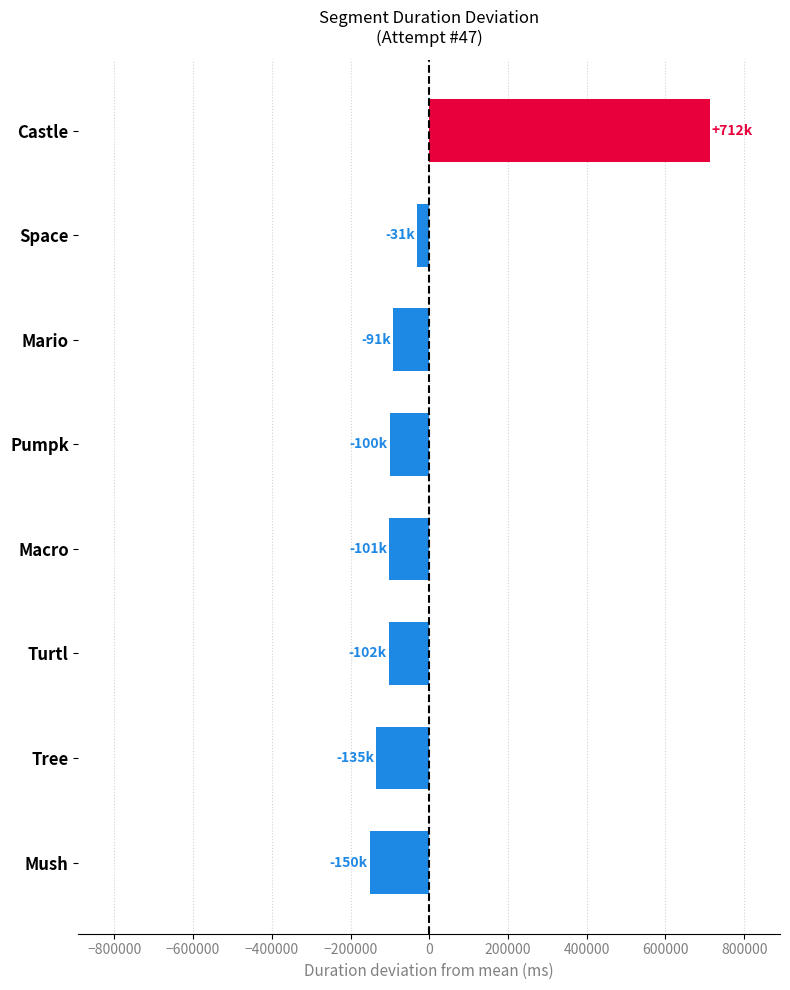

What is the maximum value shown in the chart?

712803.8